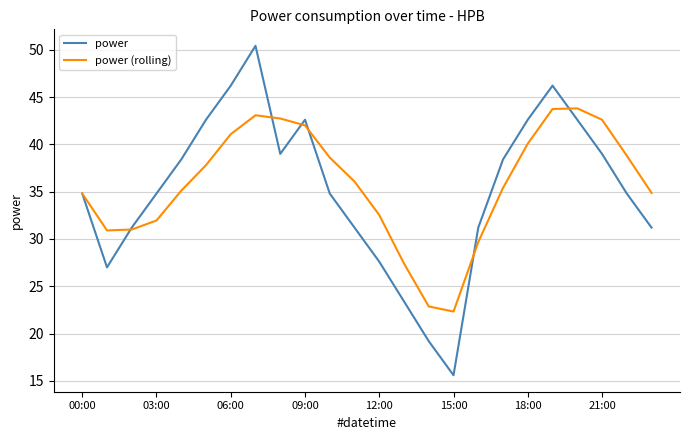

List the series in order of their peak value, lowest first.

power (rolling), power